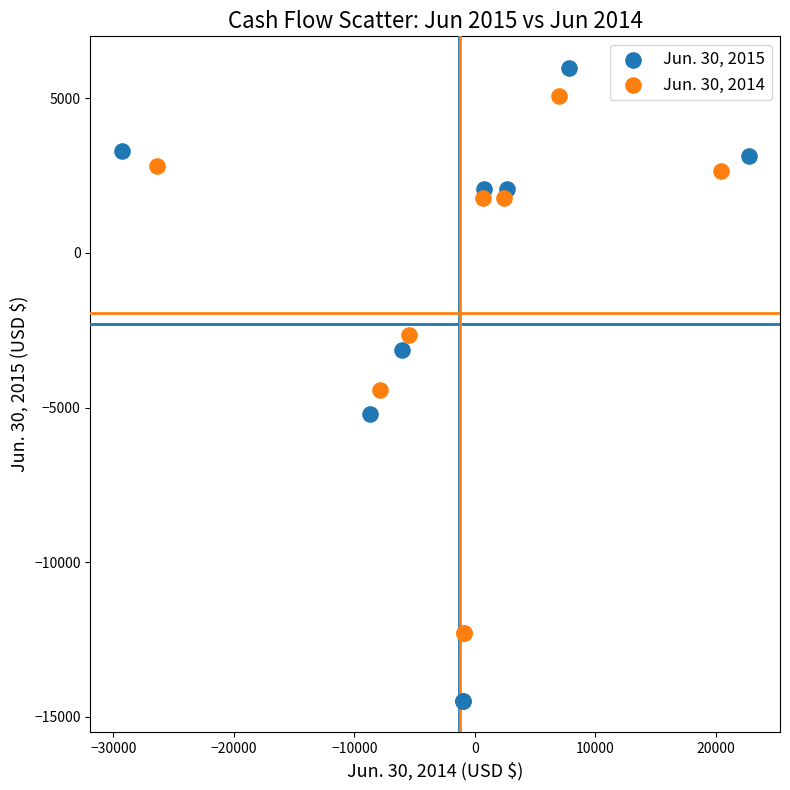

Which series has the largest Y range (max minus min)?

Jun. 30, 2015